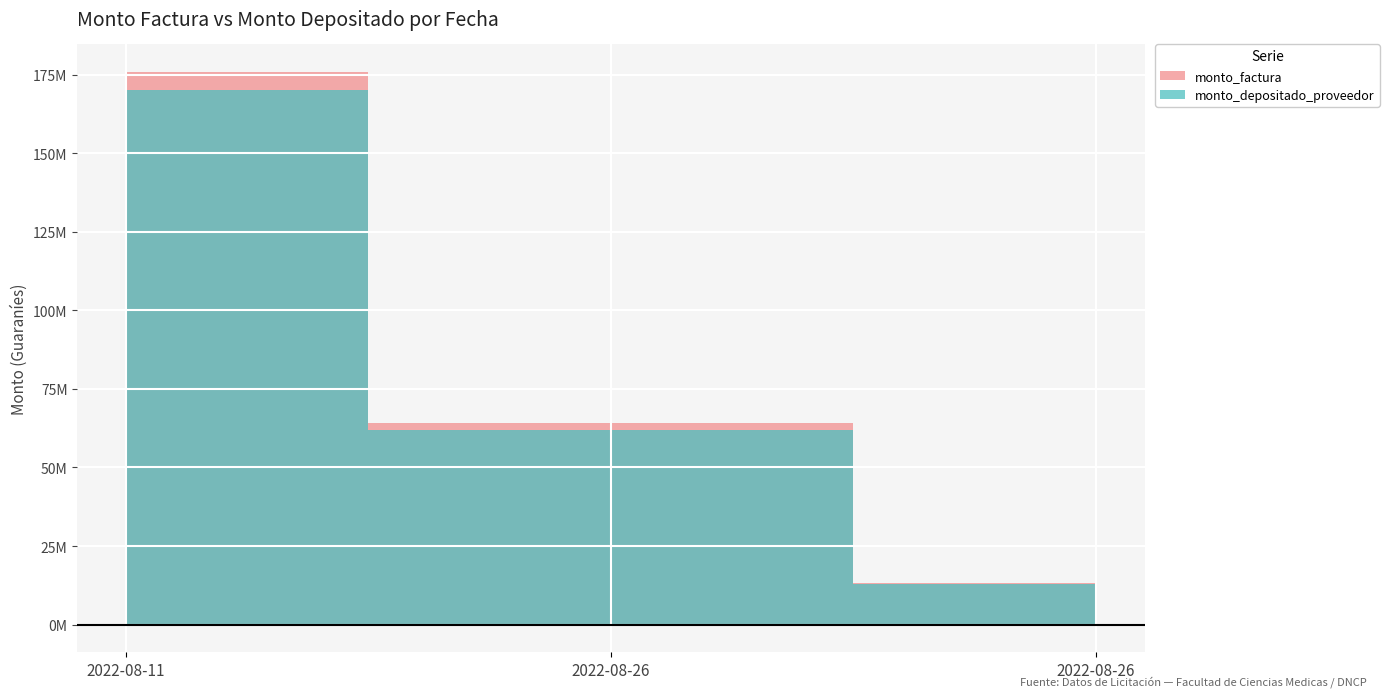

The monto_factura series shows 106463996 at 2022-08-11. True or false?

False